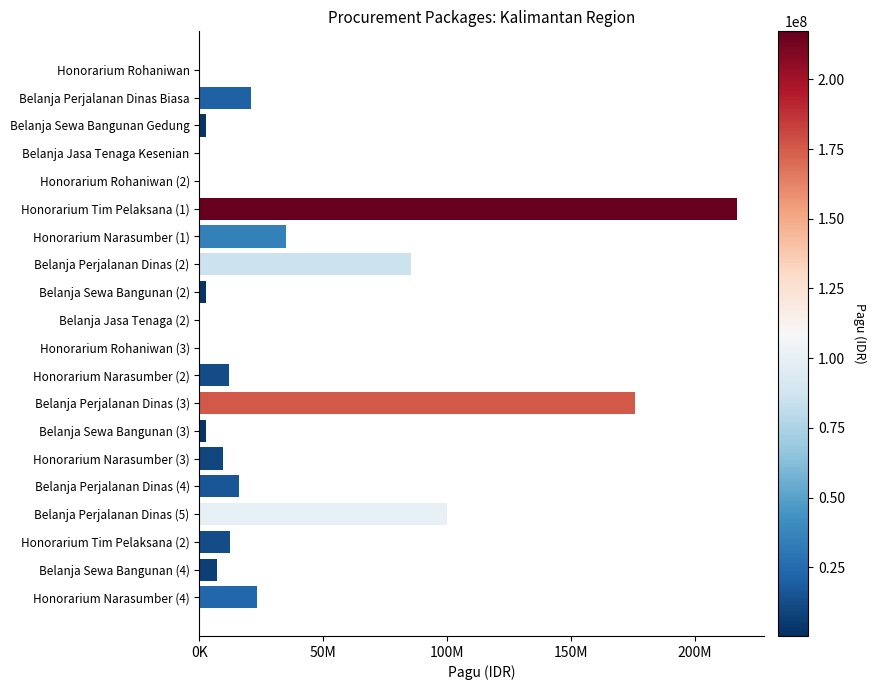

What is the minimum value shown in the chart?

400000